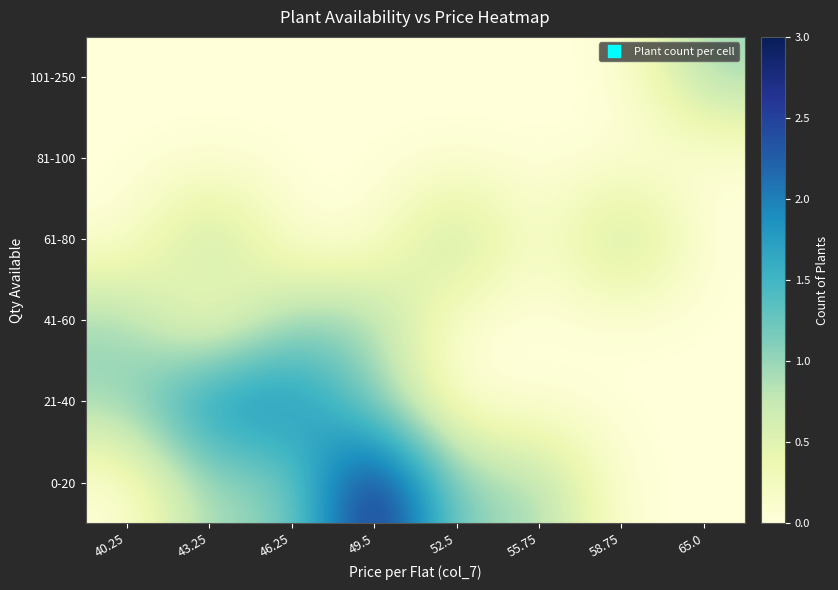

Reading right to left, extract all data points from this chart.

0-20: 65.0=0	58.75=0	55.75=1	52.5=1	49.5=3	46.25=1	43.25=1	40.25=0
21-40: 65.0=0	58.75=0	55.75=0	52.5=0	49.5=1	46.25=2	43.25=2	40.25=1
41-60: 65.0=0	58.75=0	55.75=0	52.5=0	49.5=1	46.25=1	43.25=0	40.25=1
61-80: 65.0=0	58.75=1	55.75=0	52.5=1	49.5=0	46.25=0	43.25=1	40.25=0
81-100: 65.0=0	58.75=0	55.75=0	52.5=0	49.5=0	46.25=0	43.25=0	40.25=0
101-250: 65.0=1	58.75=0	55.75=0	52.5=0	49.5=0	46.25=0	43.25=0	40.25=0